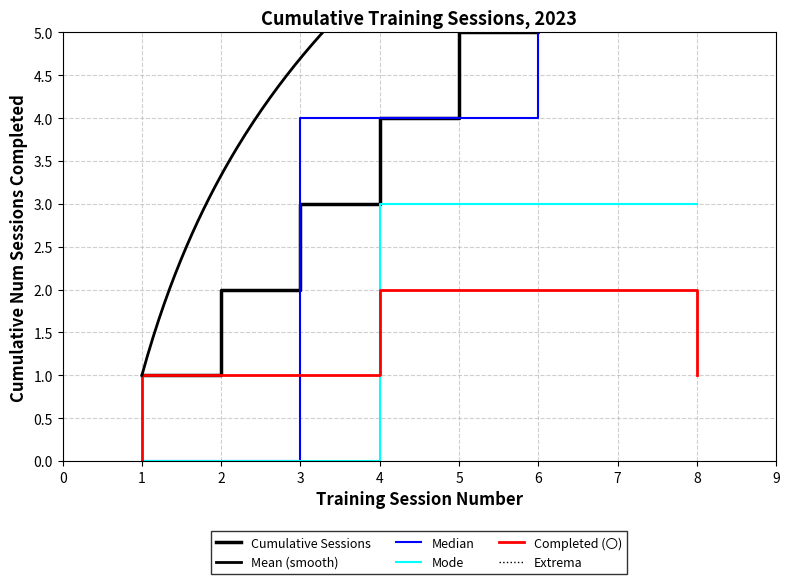

What is the greatest value displayed?

8